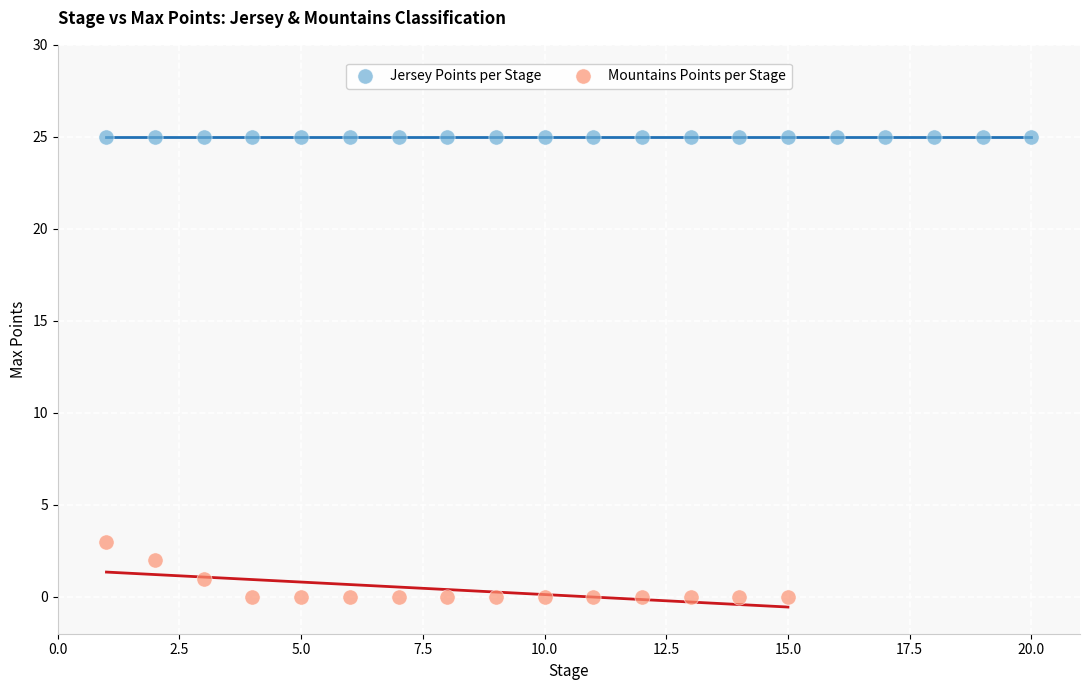

Which series contains the highest Y value?

Jersey Points per Stage